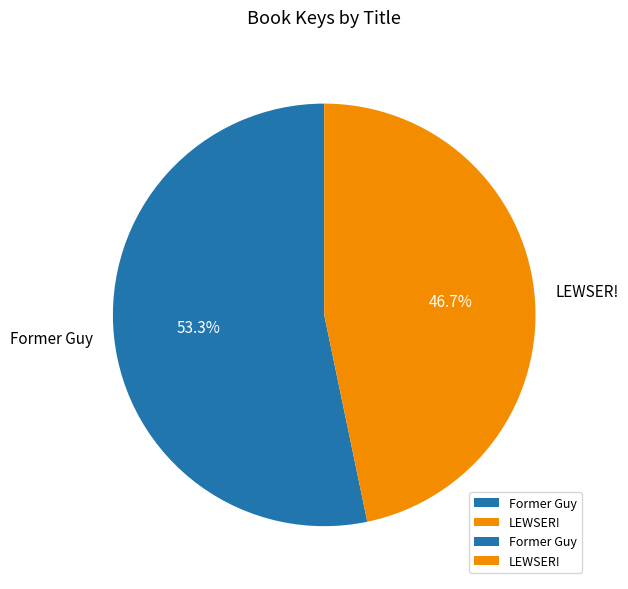

How many slices are in this pie chart?

2